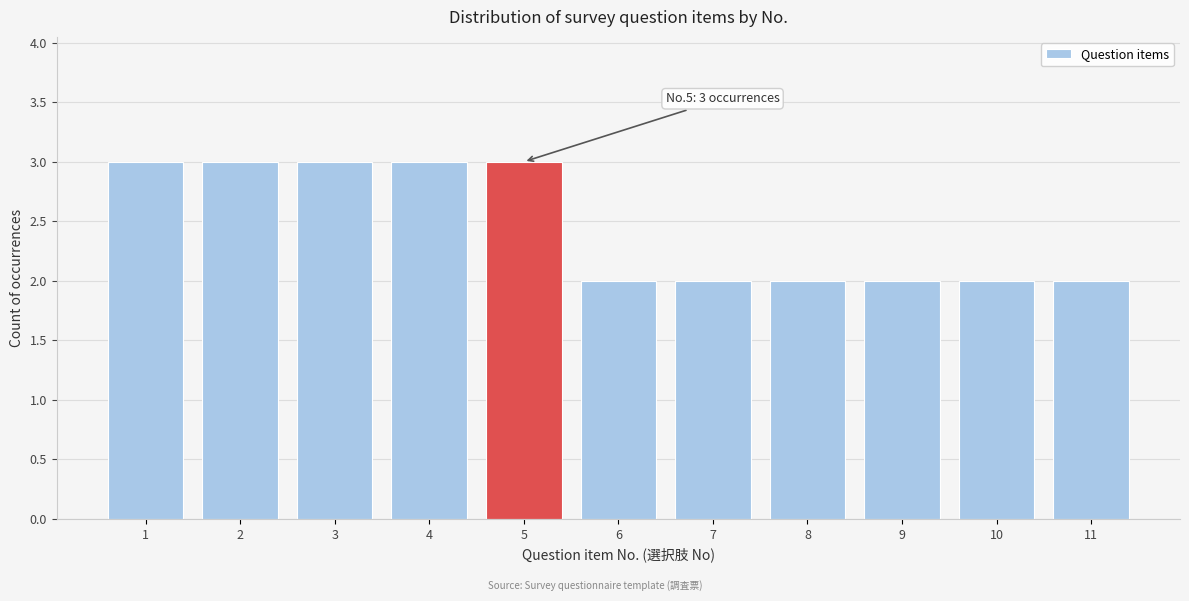

Reading right to left, transcribe all the data shown in this chart.

2	2	2	2	2	2	3	3	3	3	3